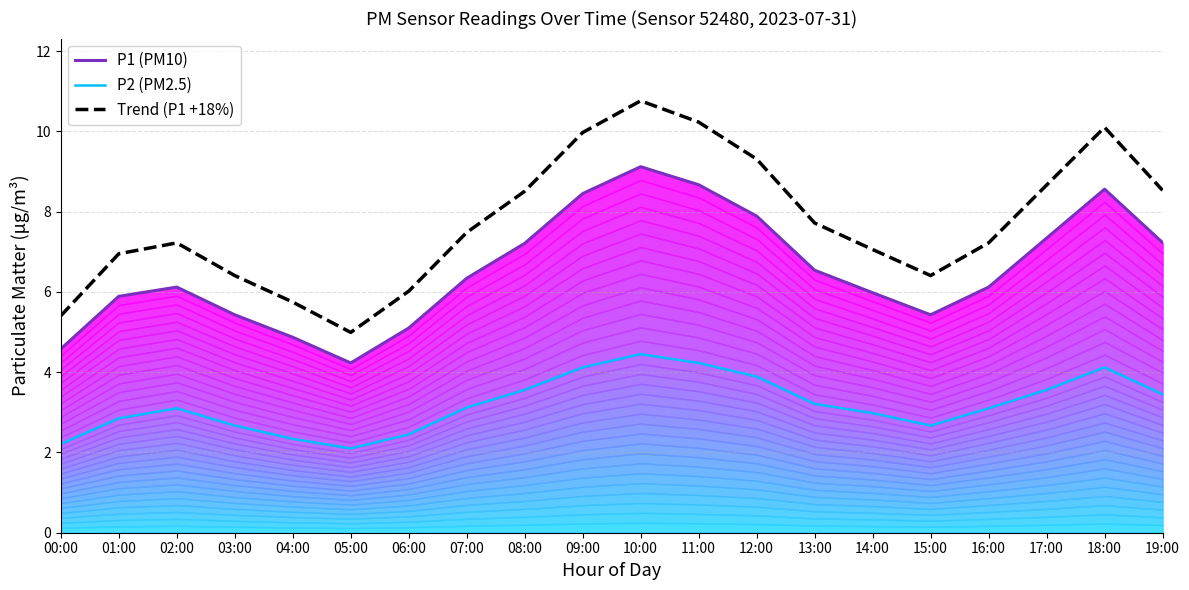

Count the number of categories in the chart.

20